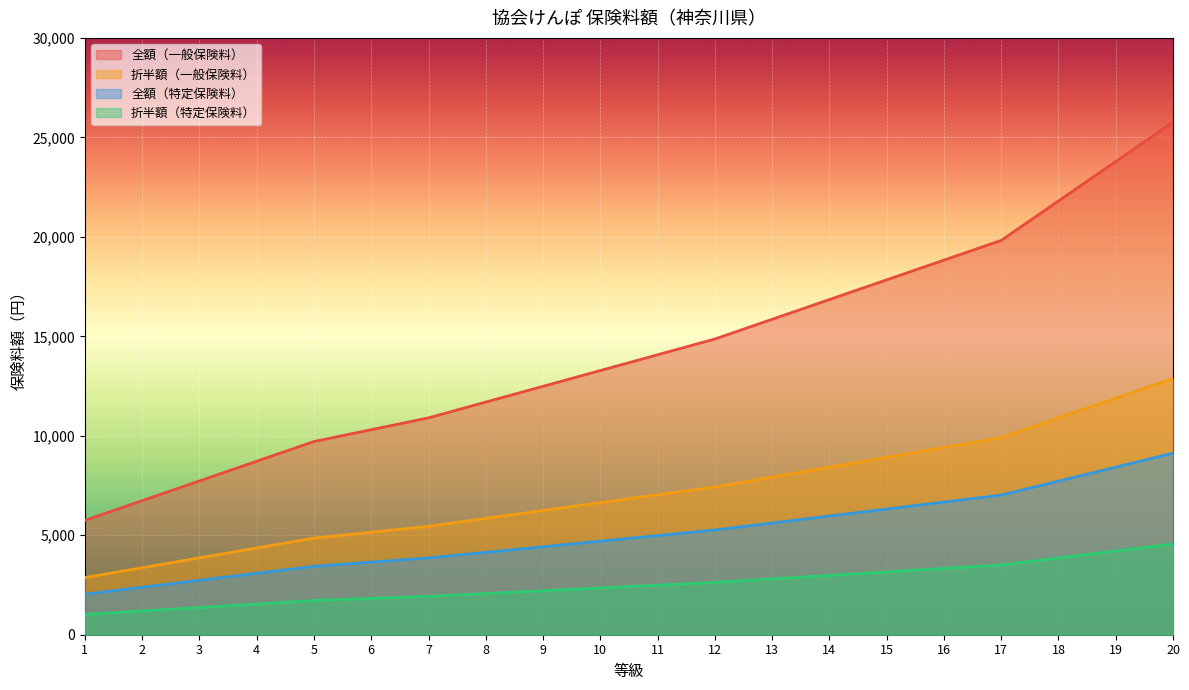

True or false: 全額（特定保険料） has more than 0 interior local peaks.

False